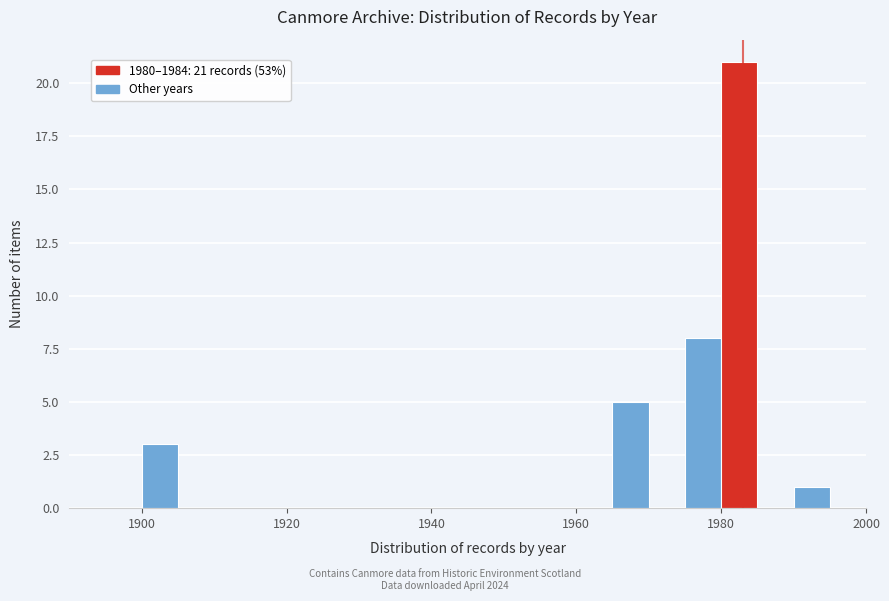

Read against the x-axis, roughly where is the centre of the tallest bar?

1982